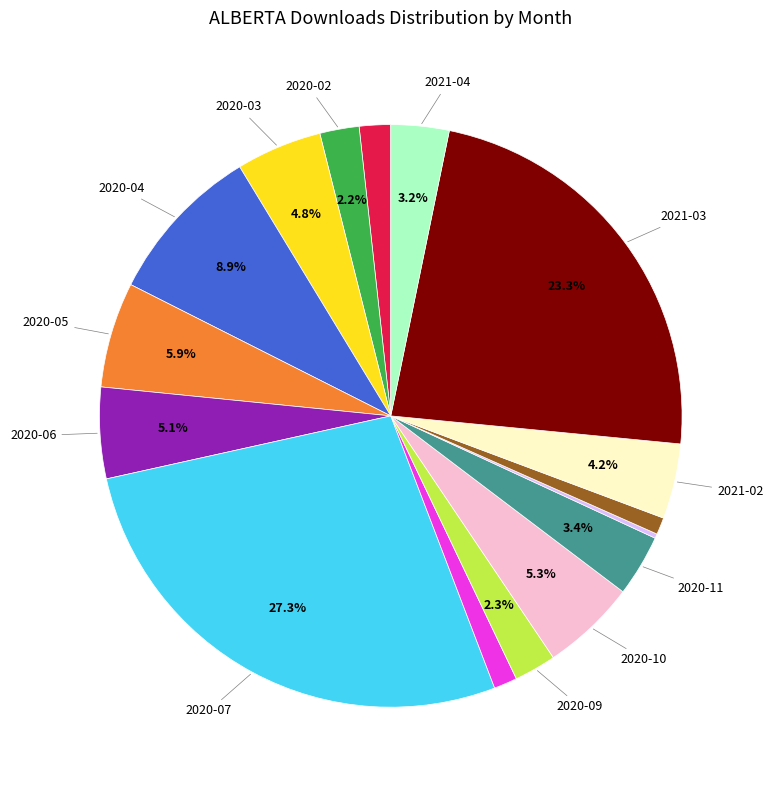

Does any single category account for the majority?

No